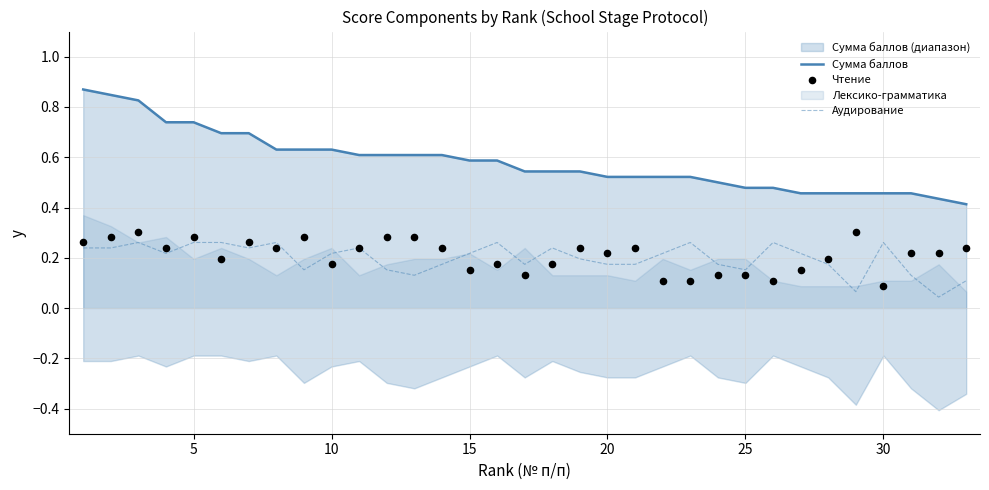

Is the value of Чтение at 5 greater than the value of Сумма баллов at 26?

No